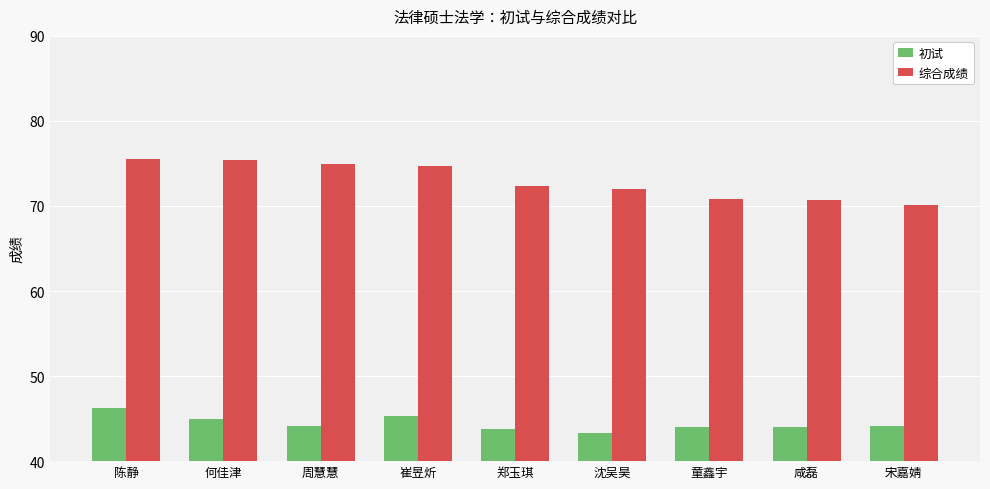

What is the difference between the maximum and minimum values in the 综合成绩 series?

5.4